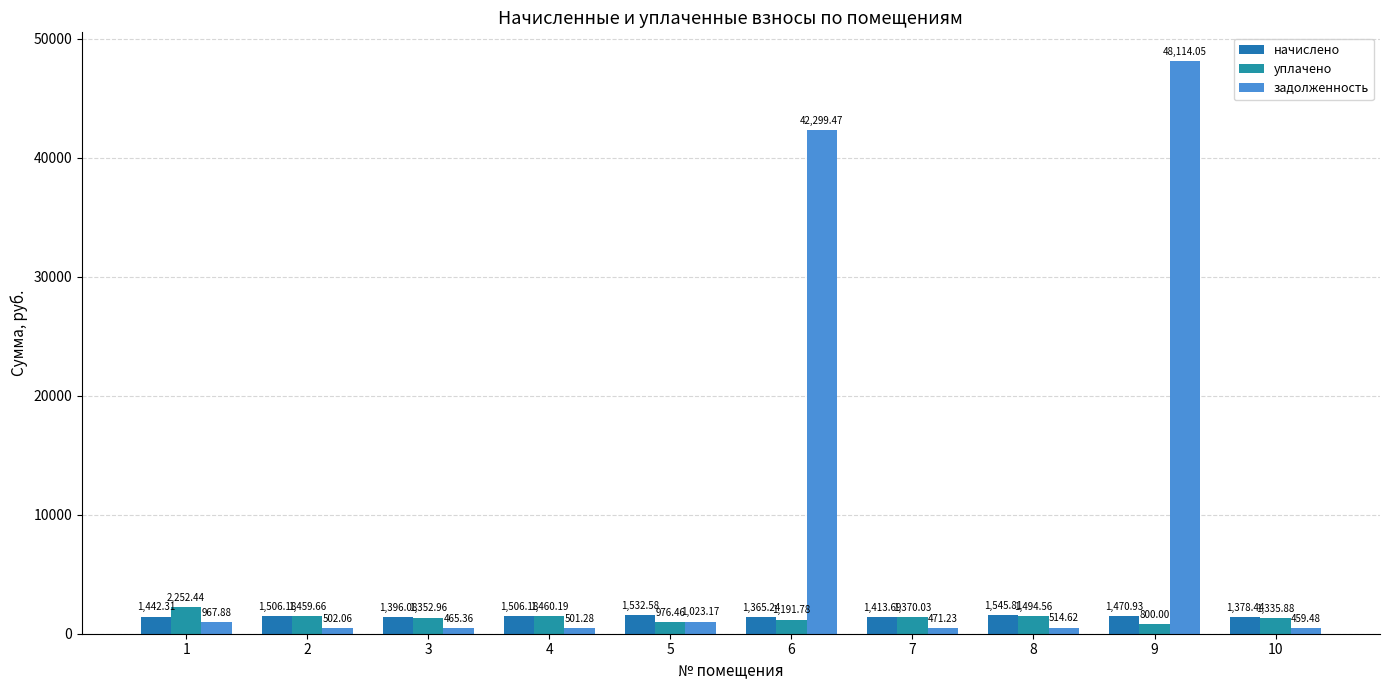

At which label is начислено closest to 1455?

1